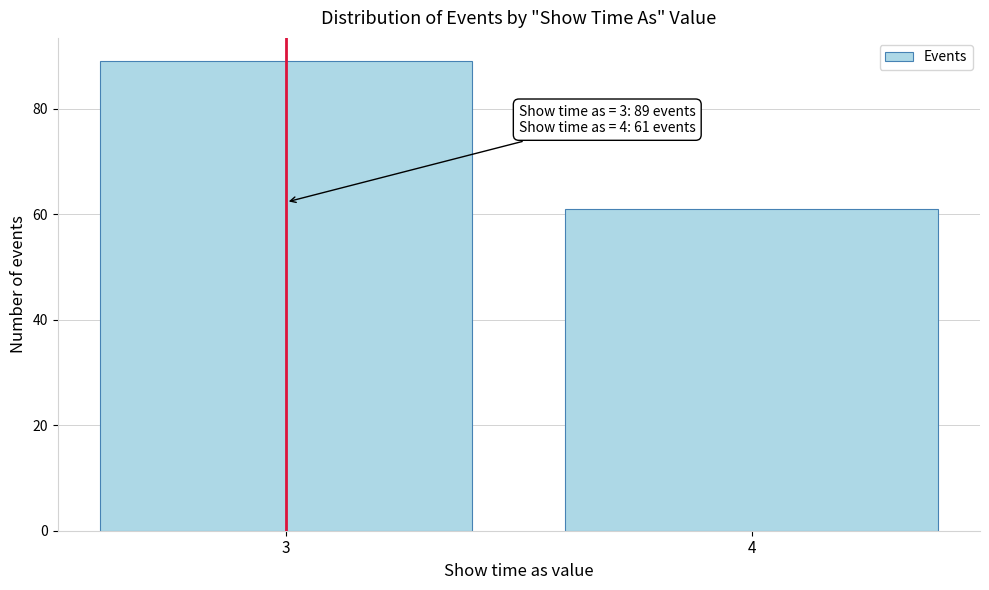

Reading left to right, extract all data points from this chart.

89	61